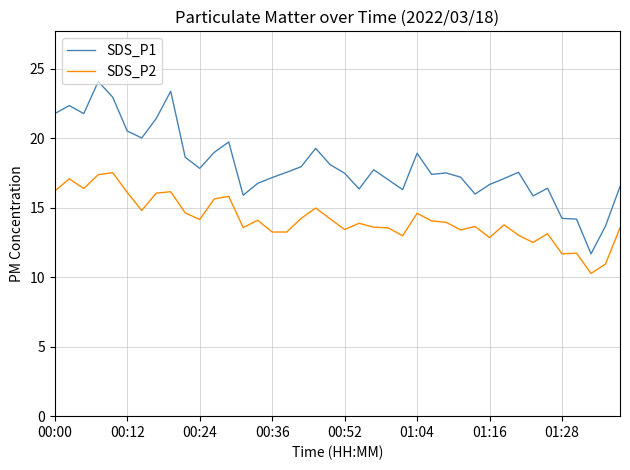

Which series has the largest total across all categories?

SDS_P1